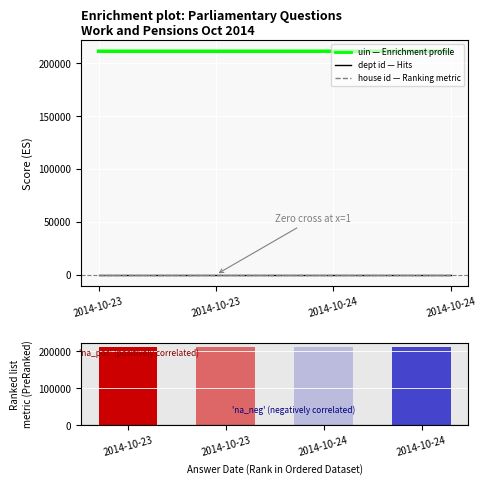

Reading right to left, extract all data points from this chart.

uin (Enrichment profile): 2014-10-24=211300	2014-10-24=211299	2014-10-23=211267	2014-10-23=211293
answering dept id (Hits): 2014-10-24=29	2014-10-24=29	2014-10-23=29	2014-10-23=29
house id (Ranking metric scores): 2014-10-24=1	2014-10-24=1	2014-10-23=1	2014-10-23=1
uin (PreRanked): 2014-10-24=211300	2014-10-24=211299	2014-10-23=211267	2014-10-23=211293